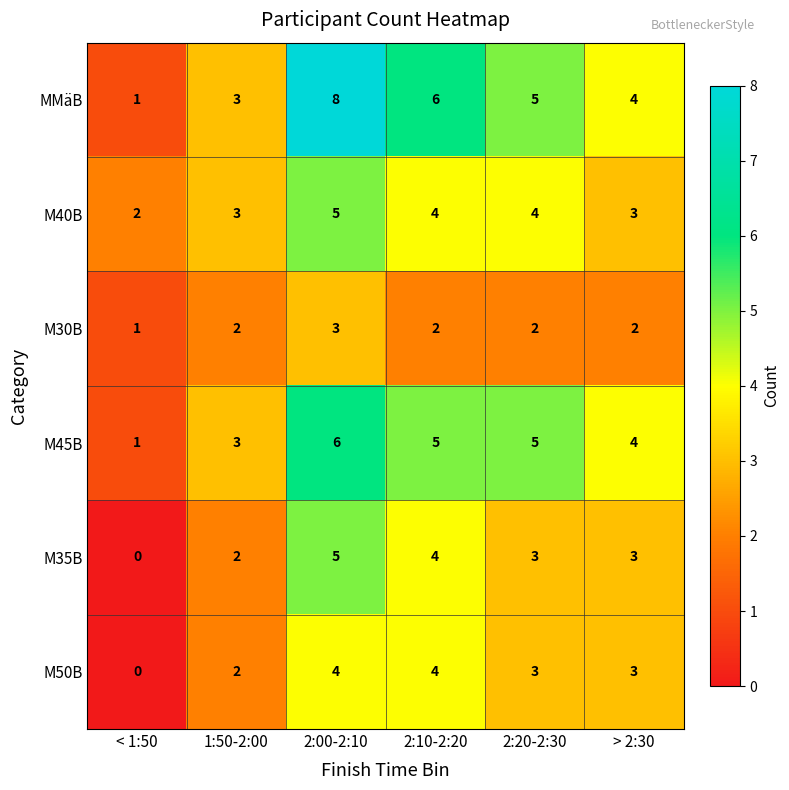

What is the greatest value displayed?

8